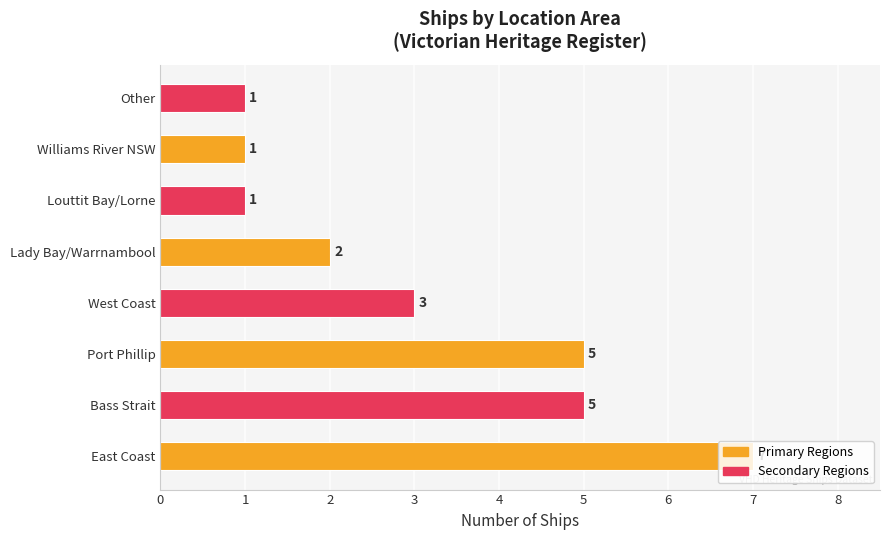

Is it true that the value at Lady Bay/Warrnambool is 2?

True